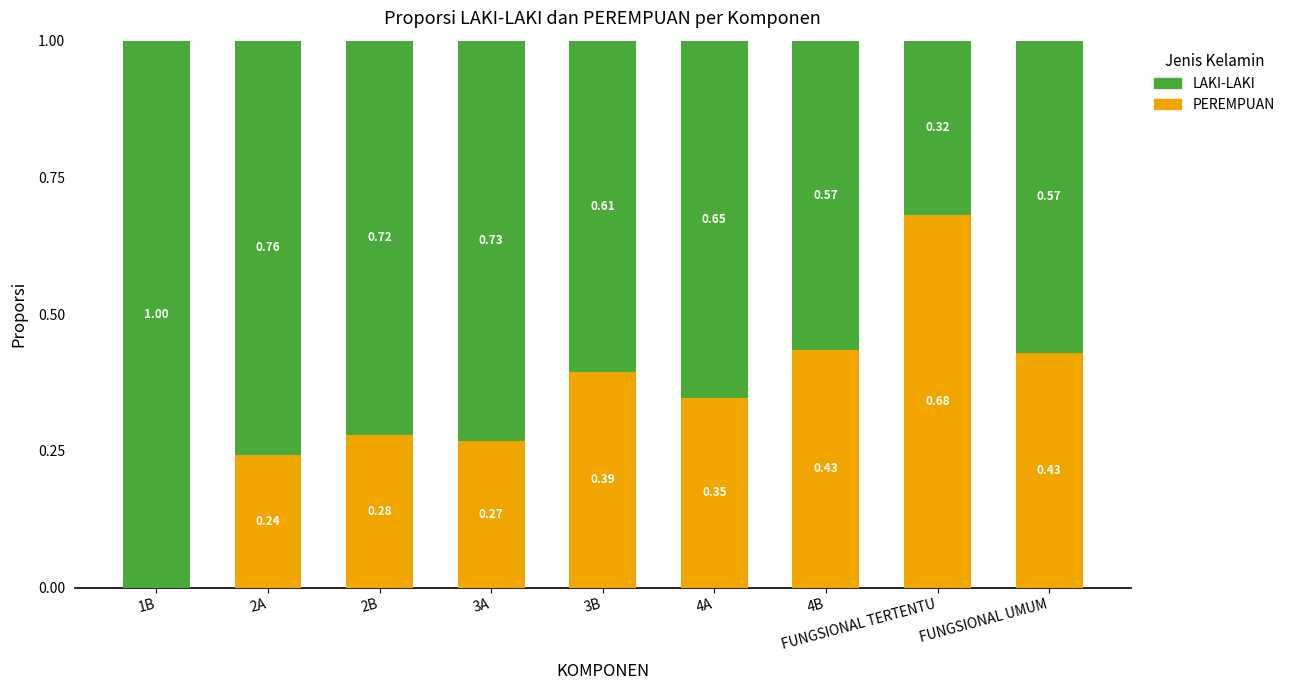

Which category has the highest value in the PEREMPUAN series?

FUNGSIONAL TERTENTU